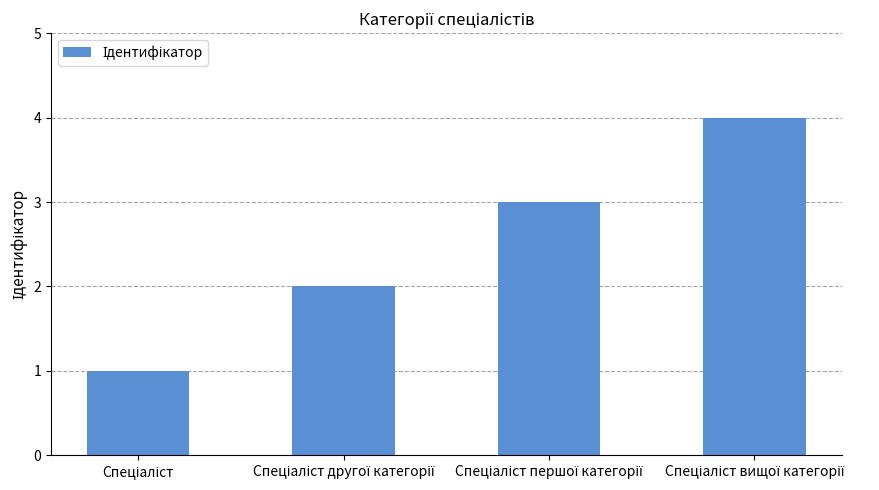

What is the greatest value displayed?

4